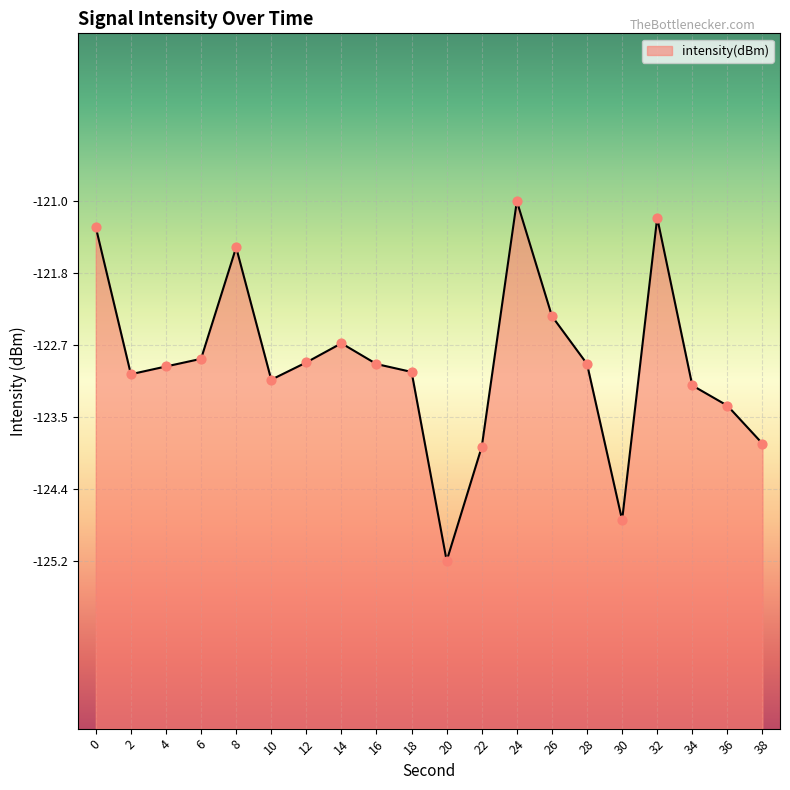

Which has a higher value, 36 or 10?

10